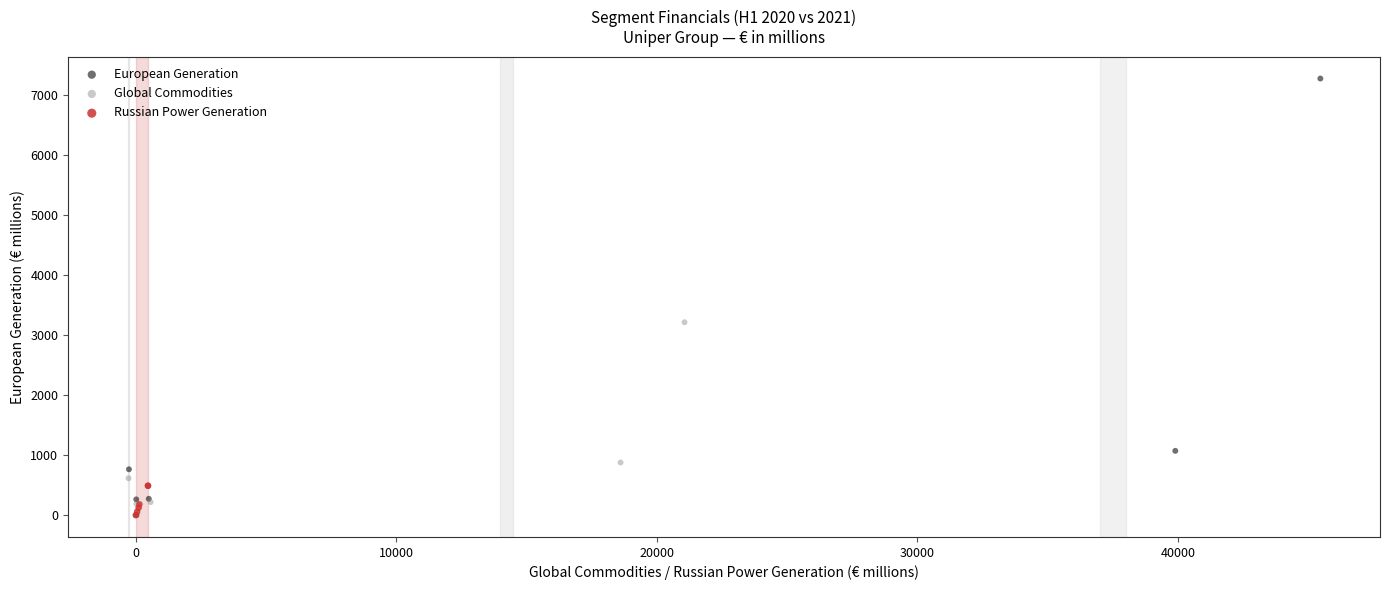

Which series has the largest Y range (max minus min)?

European Generation